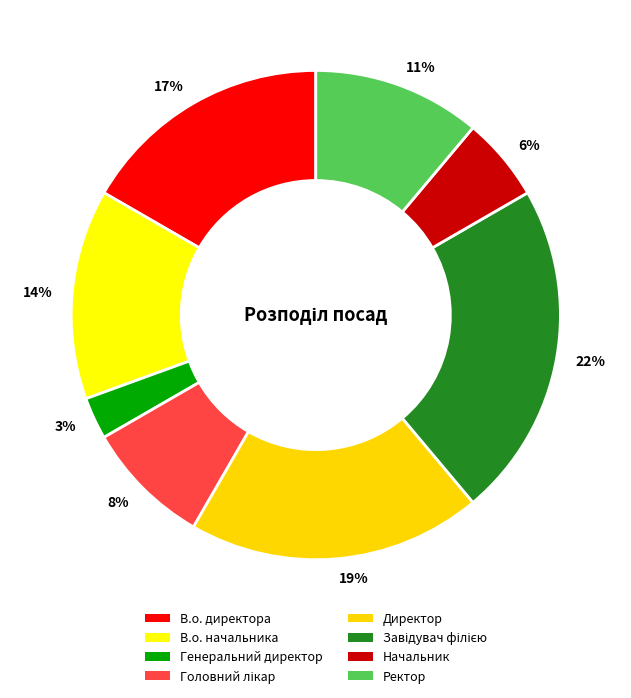

To the nearest percent, what is the difference between the Ректор and В.о. начальника slice percentages?

3%